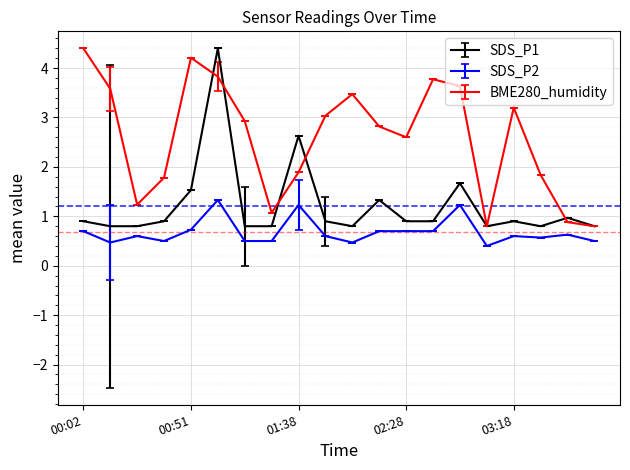

Which series has the largest total across all categories?

BME280_humidity